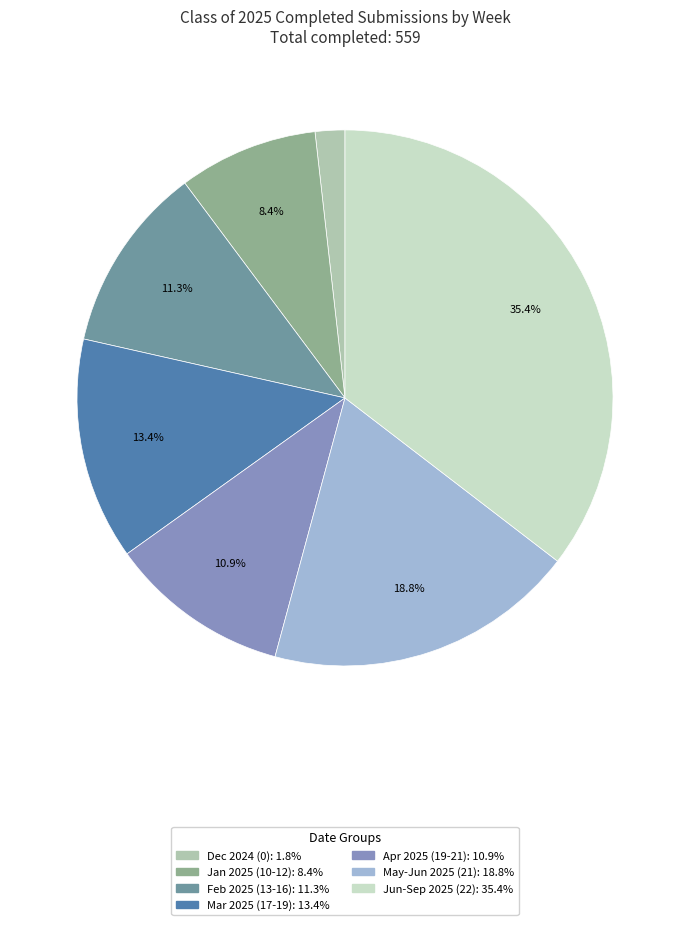

Is there any slice that represents more than half of the pie?

No